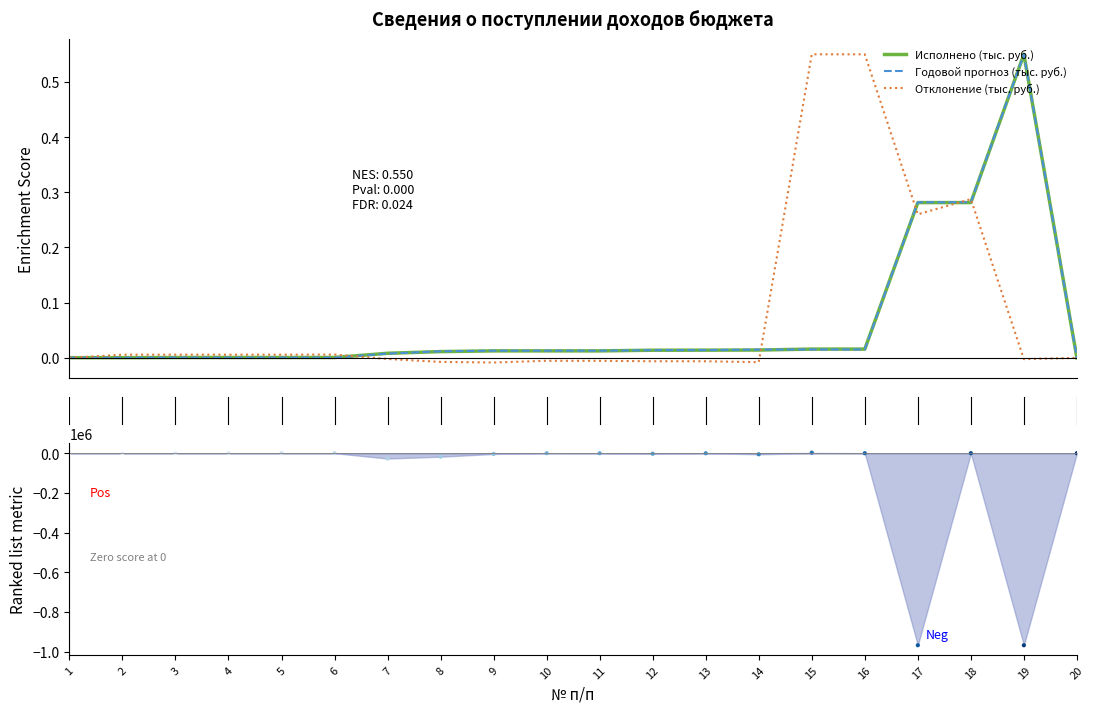

Which series has the widest spread of Y values?

Отклонение (тыс. руб.)